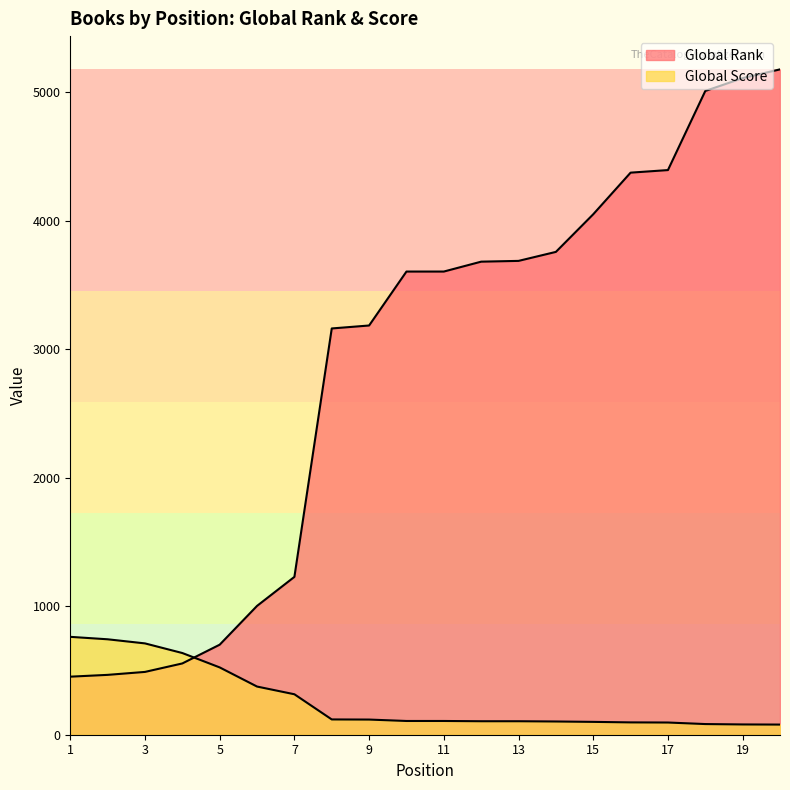

True or false: Global Rank and Global Score intersect in this chart.

True